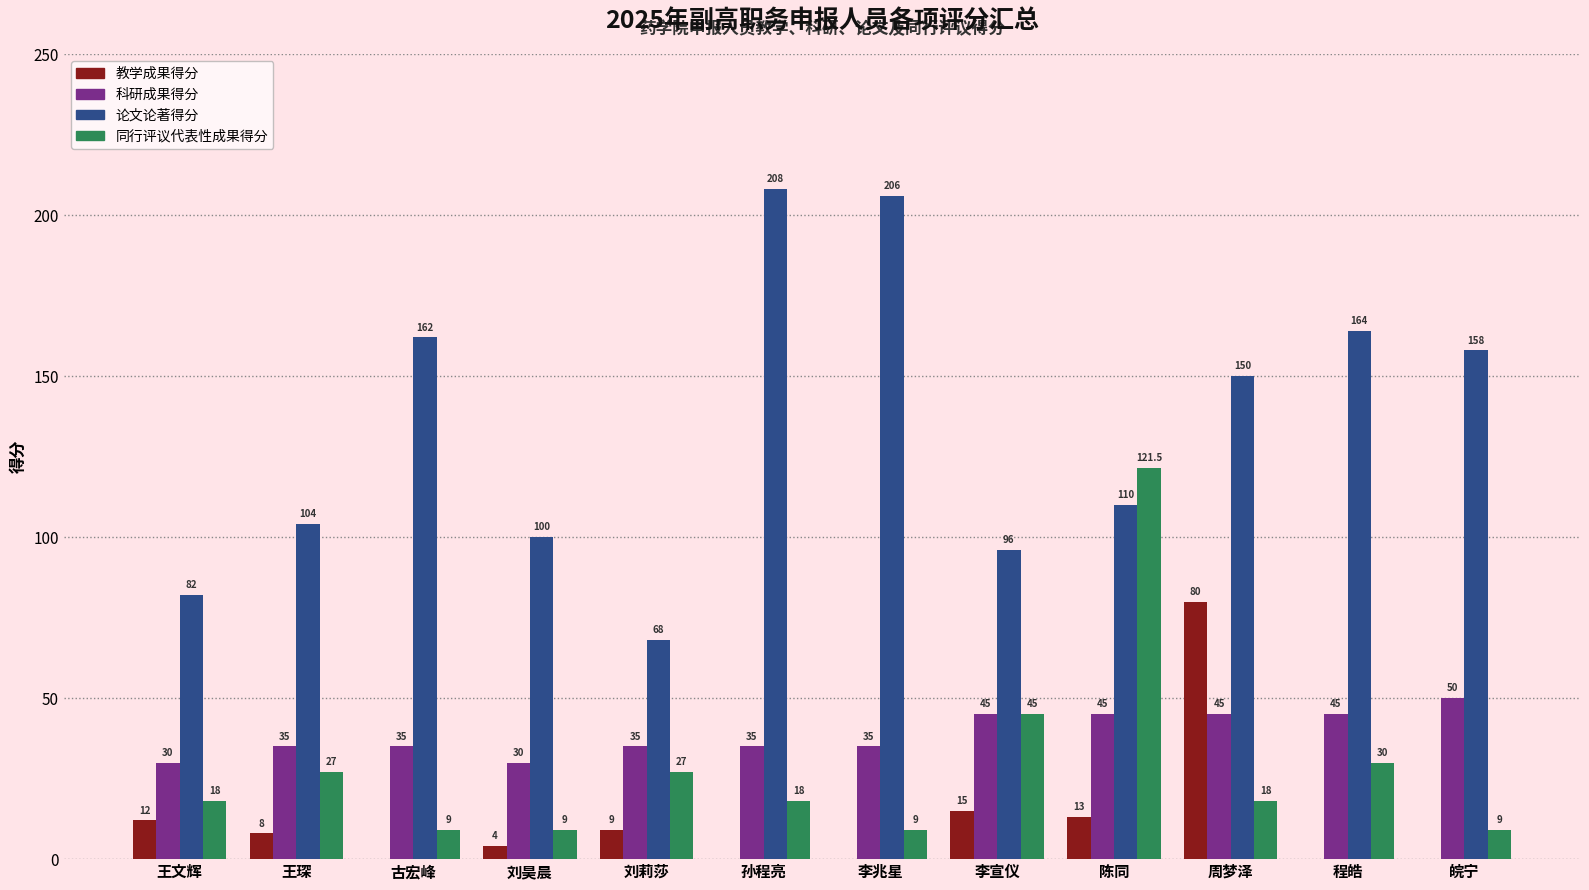

What is the difference between the 论文论著得分 values at 程皓 and 李兆星?

42.0